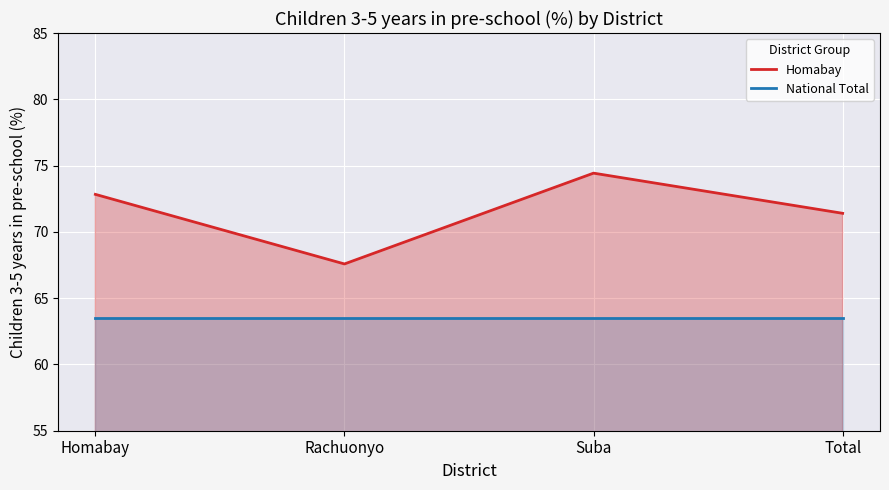

The Homabay series shows 45.1 at Rachuonyo. True or false?

False